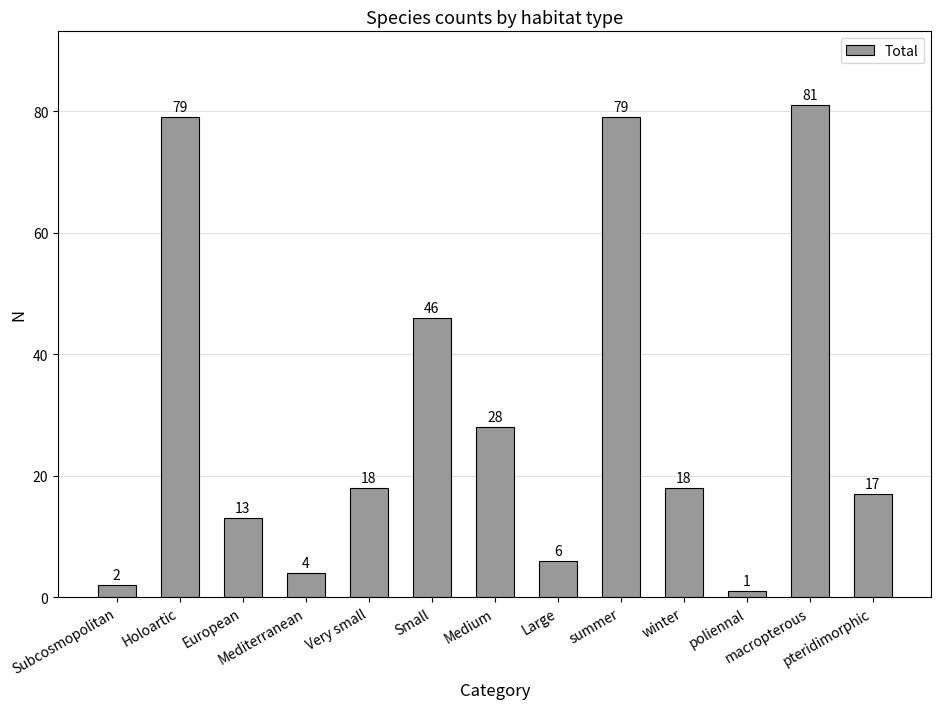

What is the sum of all values?

392